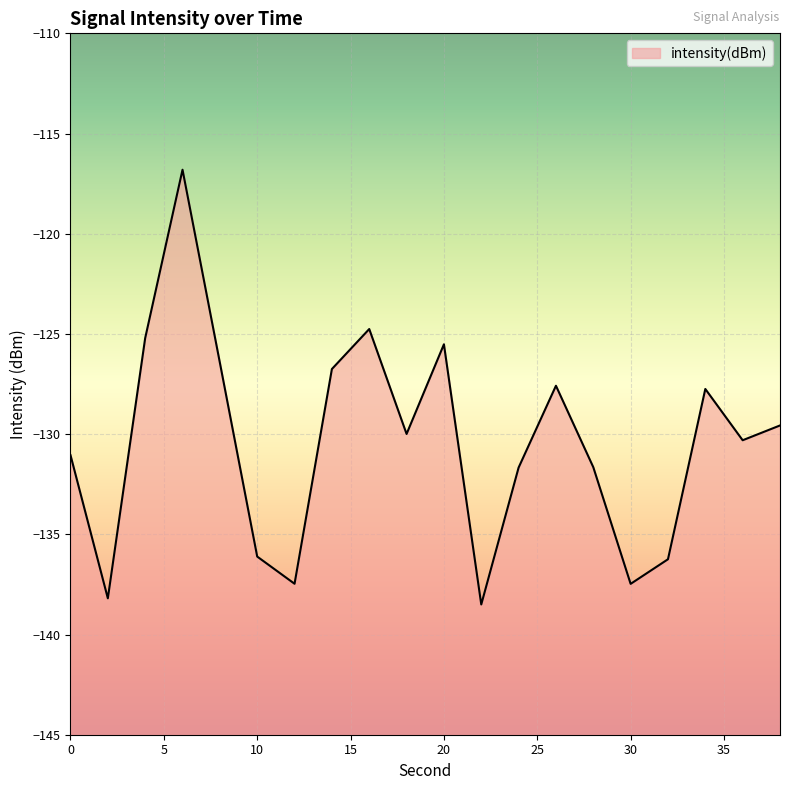

Which category has the lowest value across all series?

22